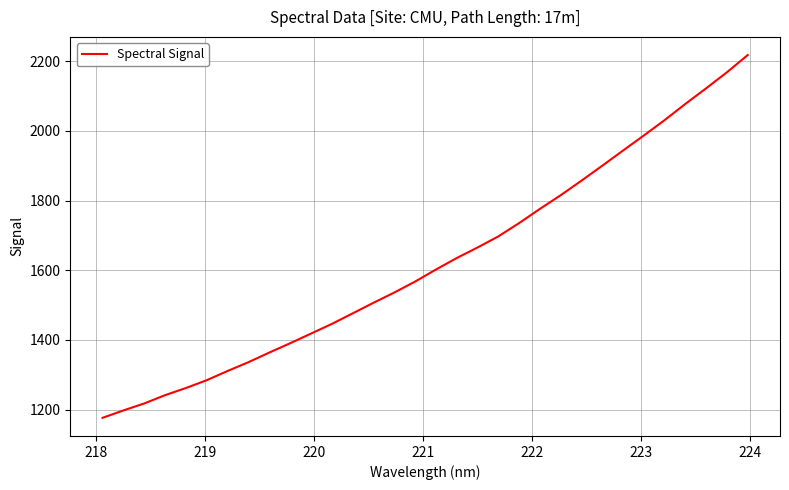

What is the minimum value shown in the chart?

1176.5